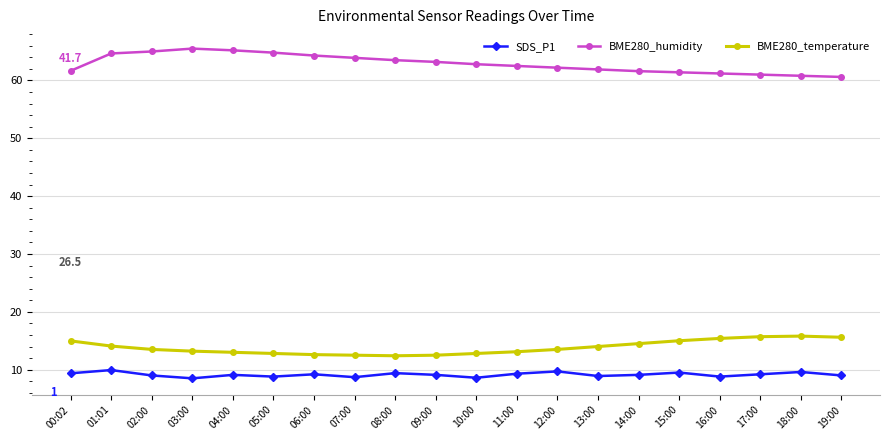

In BME280_temperature, how many points are lower than both neighbors (excluding endpoints)?

1